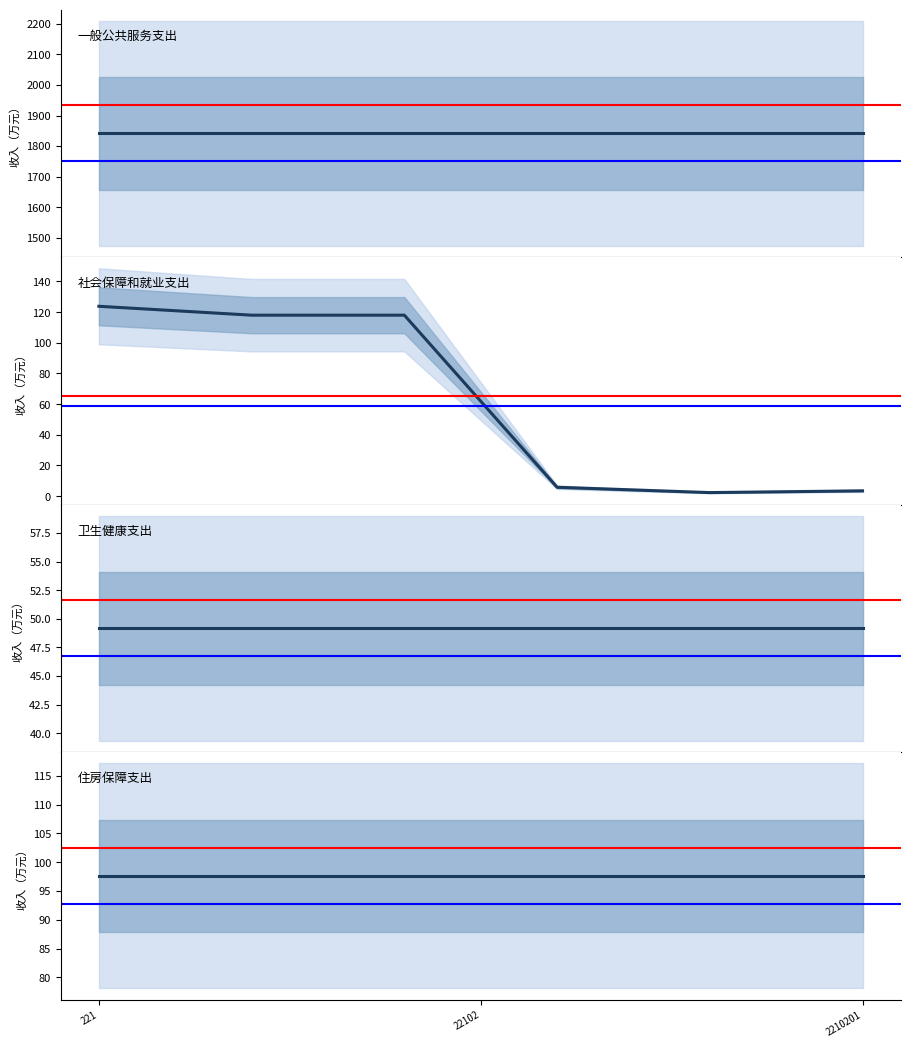

True or false: 财政拨款 and 合计(本年) intersect in this chart.

False